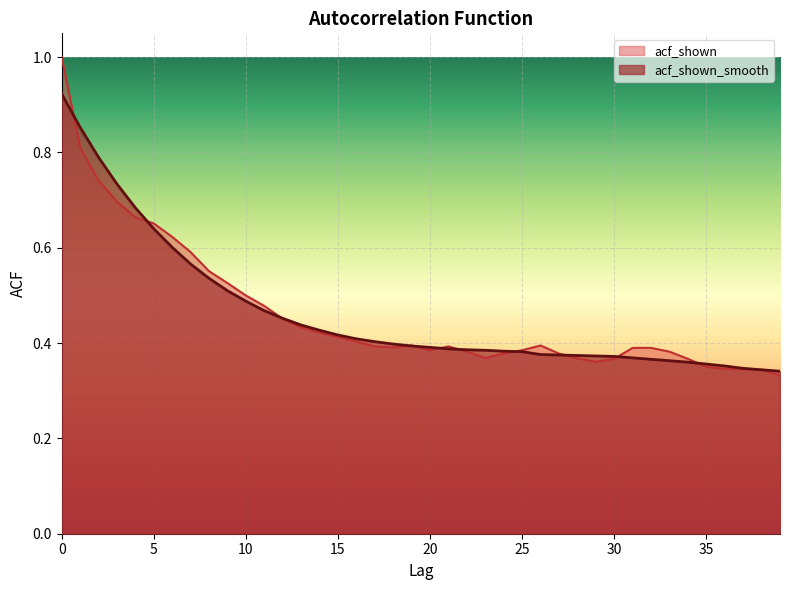

At 4, list the series in order from smallest to largest.

acf_shown, acf_shown_smooth